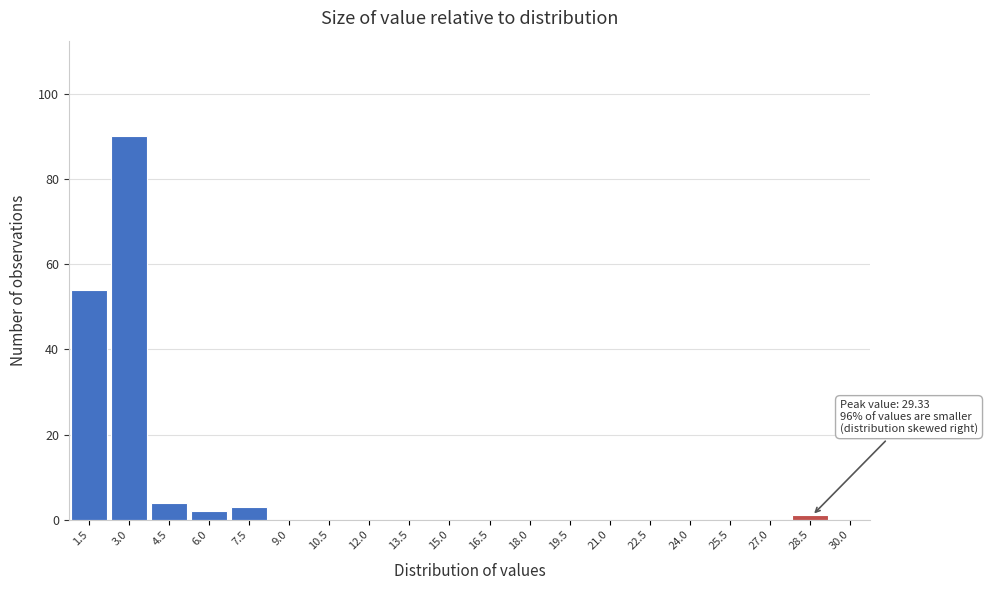

Reading right to left, what are all the values shown in this chart?

30.0=0	28.5=1	27.0=0	25.5=0	24.0=0	22.5=0	21.0=0	19.5=0	18.0=0	16.5=0	15.0=0	13.5=0	12.0=0	10.5=0	9.0=0	7.5=3	6.0=2	4.5=4	3.0=90	1.5=54